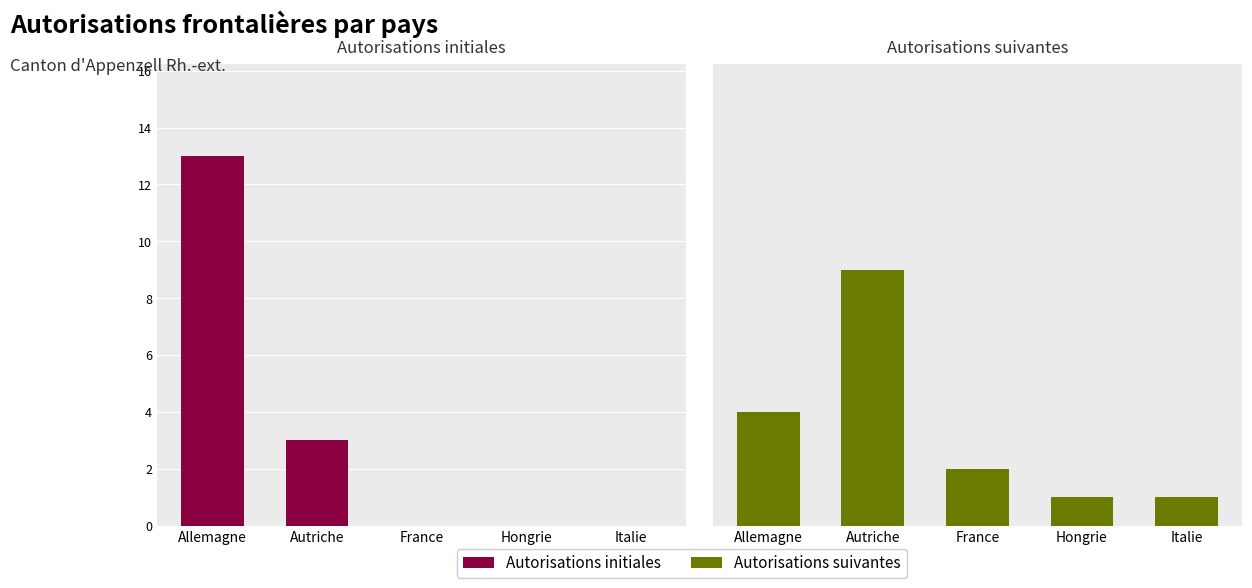

What is the label of the 4th bar from the right?

Autriche